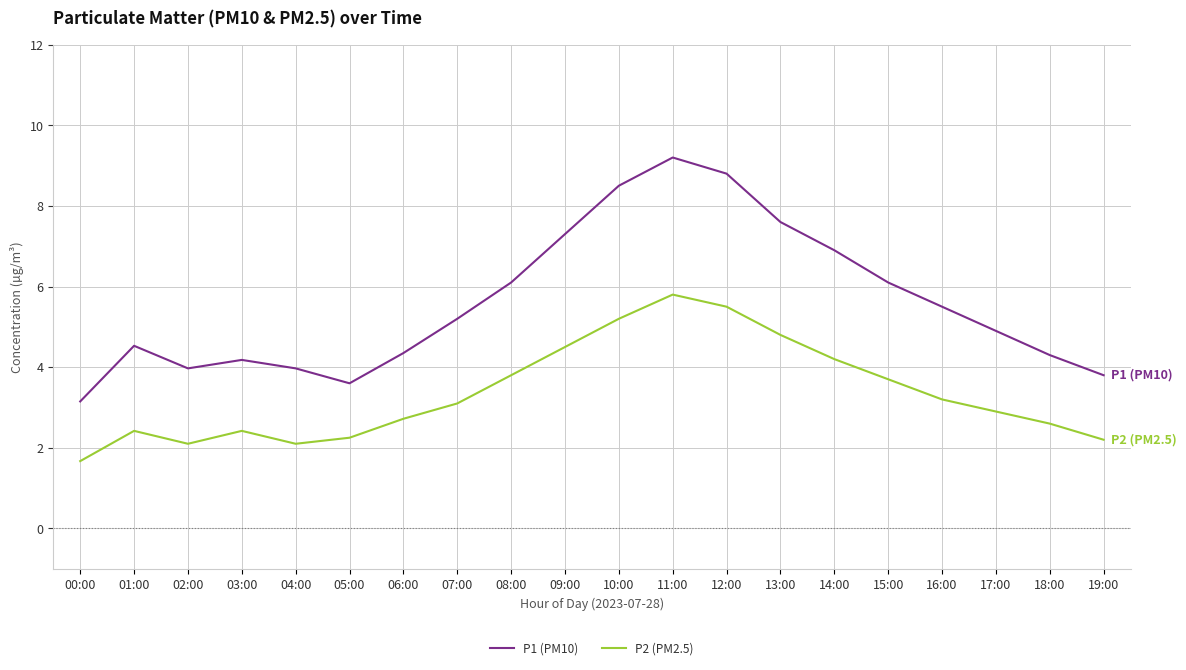

Count the number of data series in this chart.

2